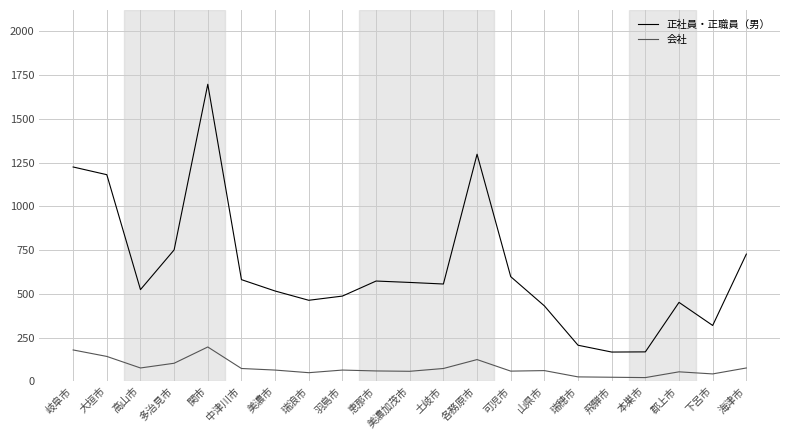

Is this an area chart (filled region under the line)?

No